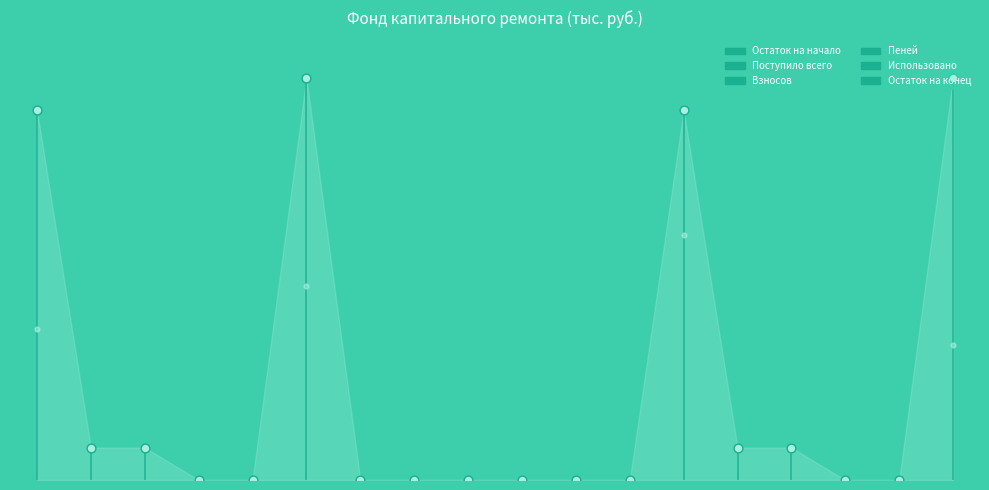

Which series has the largest total across all categories?

Остаток на конец